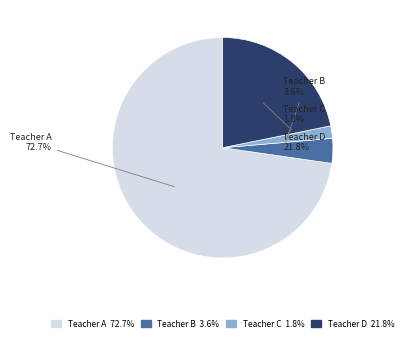

What percentage do Teacher B and Teacher A together represent?

76.4%